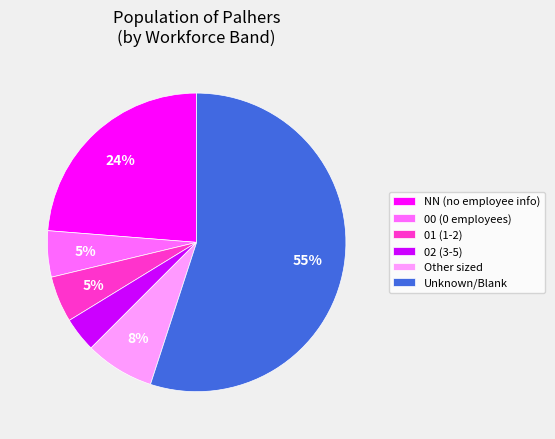

Which slice represents more than half of the pie?

Unknown/Blank